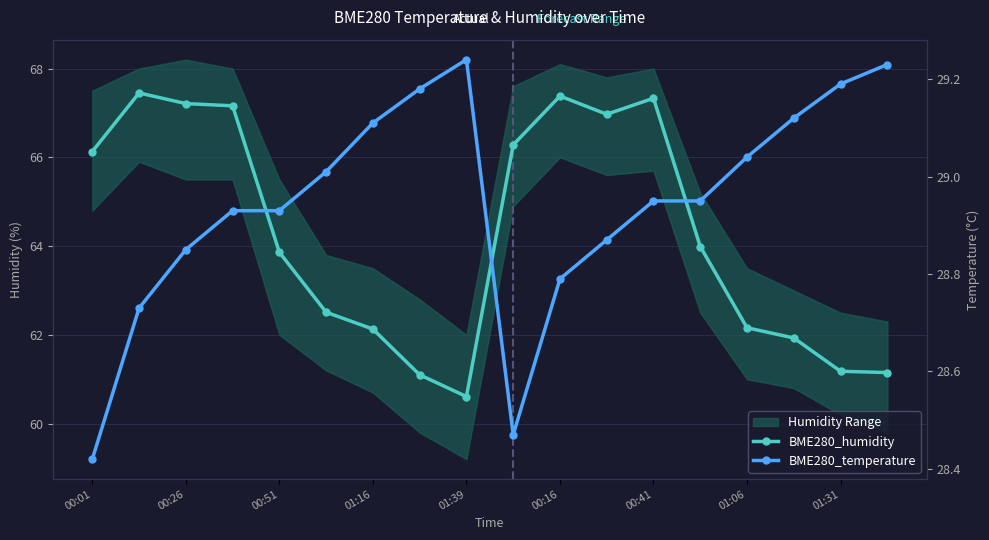

True or false: BME280_humidity has a value of 28.2 at 15.

False